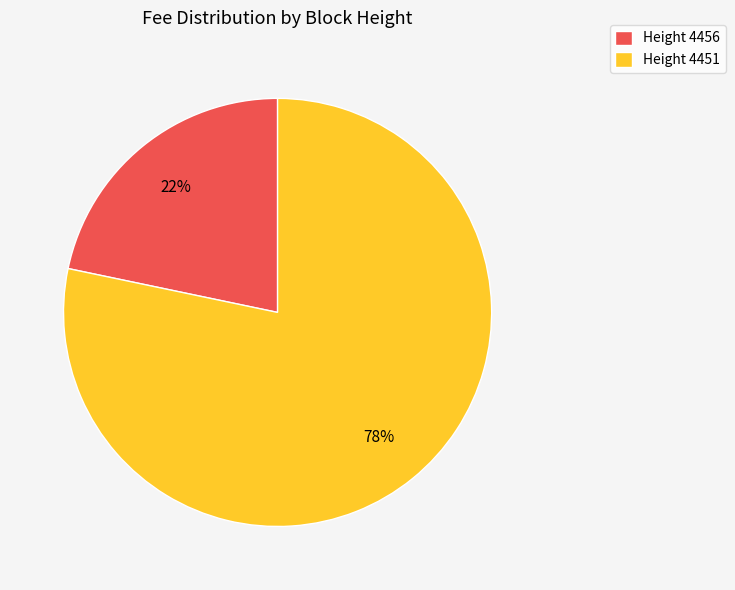

What is the smallest slice in the pie chart?

Height 4456